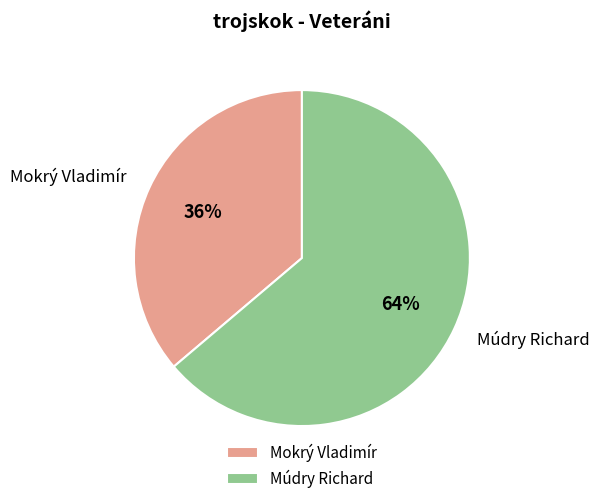

Between Múdry Richard and Mokrý Vladimír, which is larger?

Múdry Richard